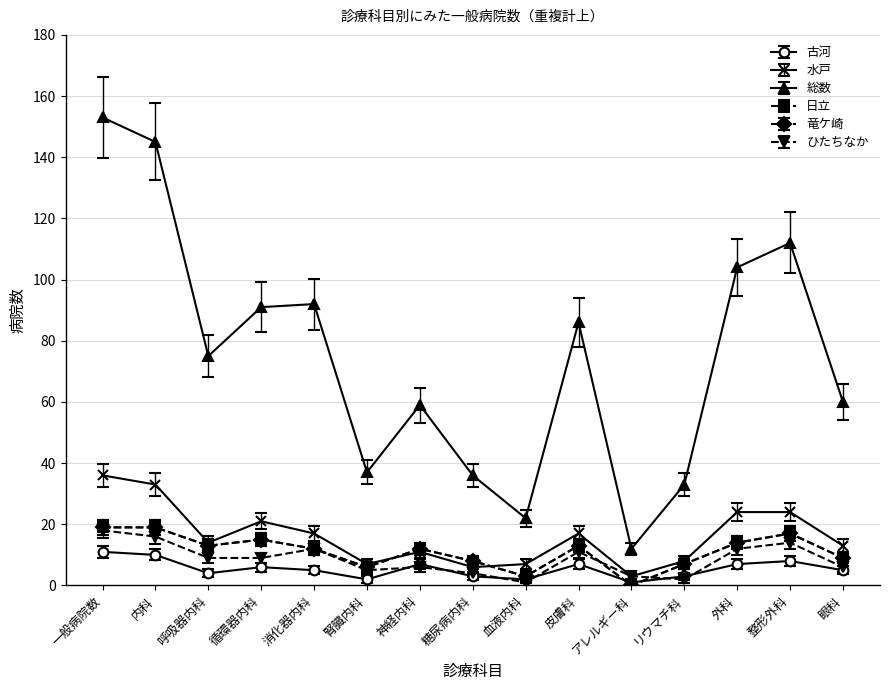

What position from the right is 糖尿病内科?

8